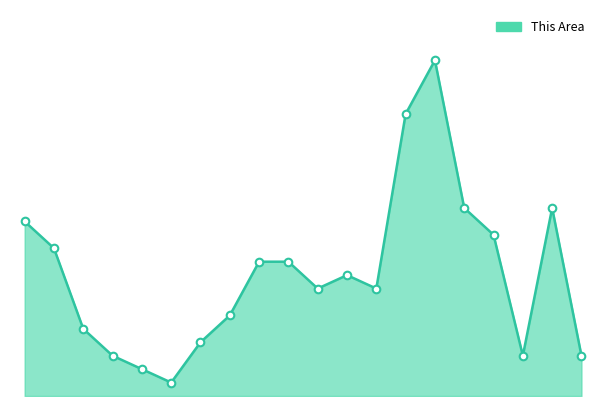

Does the chart have visible grid lines?

No